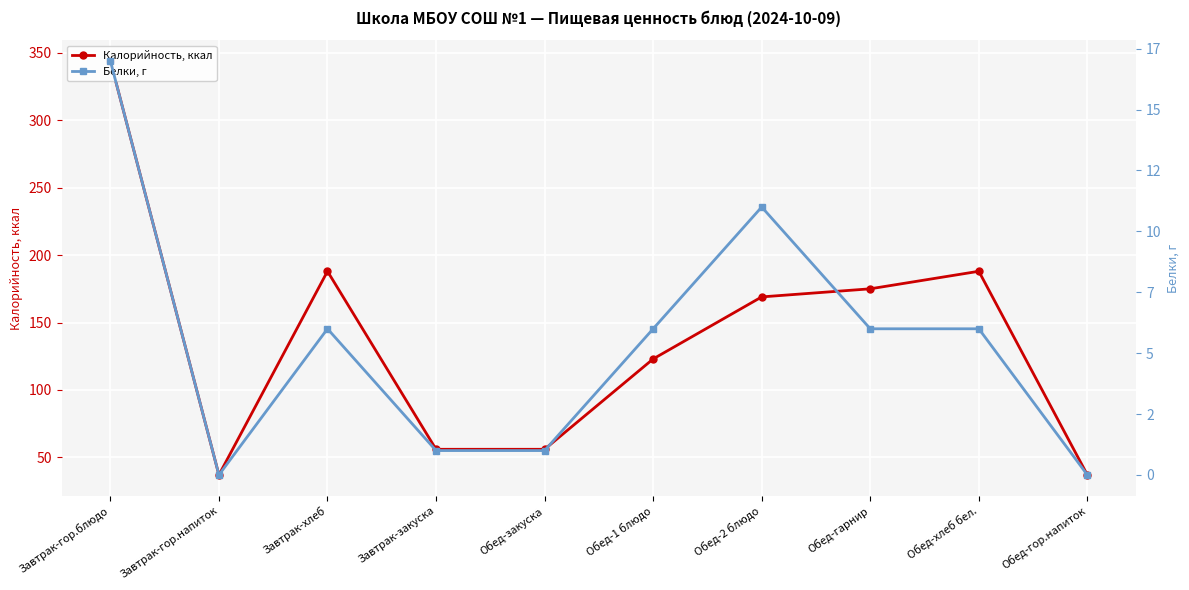

The Белки, г series shows -10 at Обед-гор.напиток. True or false?

False